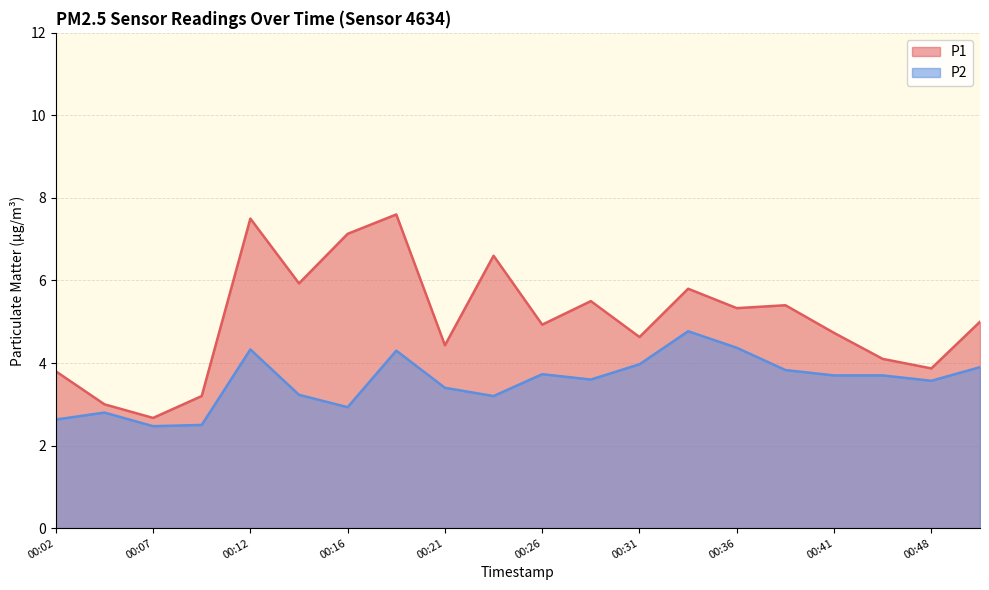

What is the smallest value displayed?

2.5